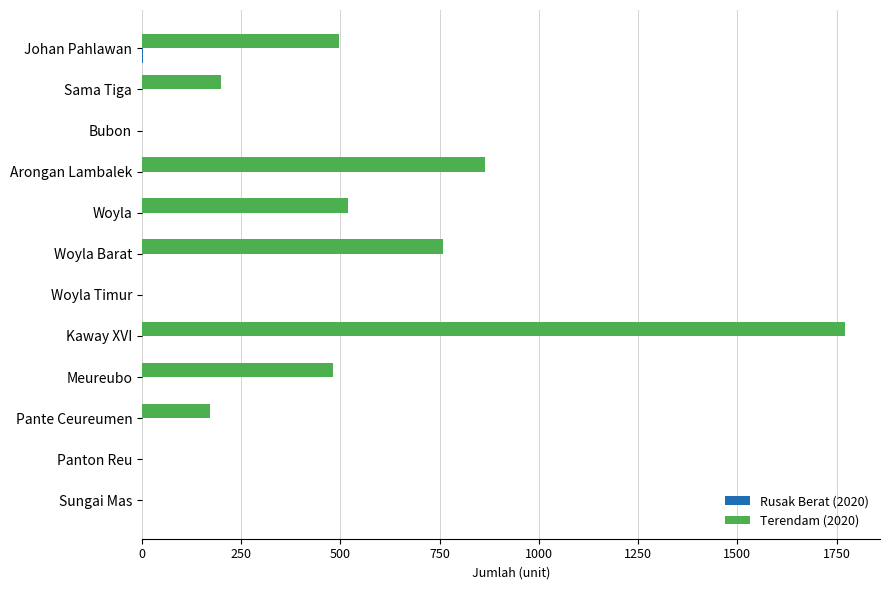

At which category is the sum across all series the highest?

Kaway XVI